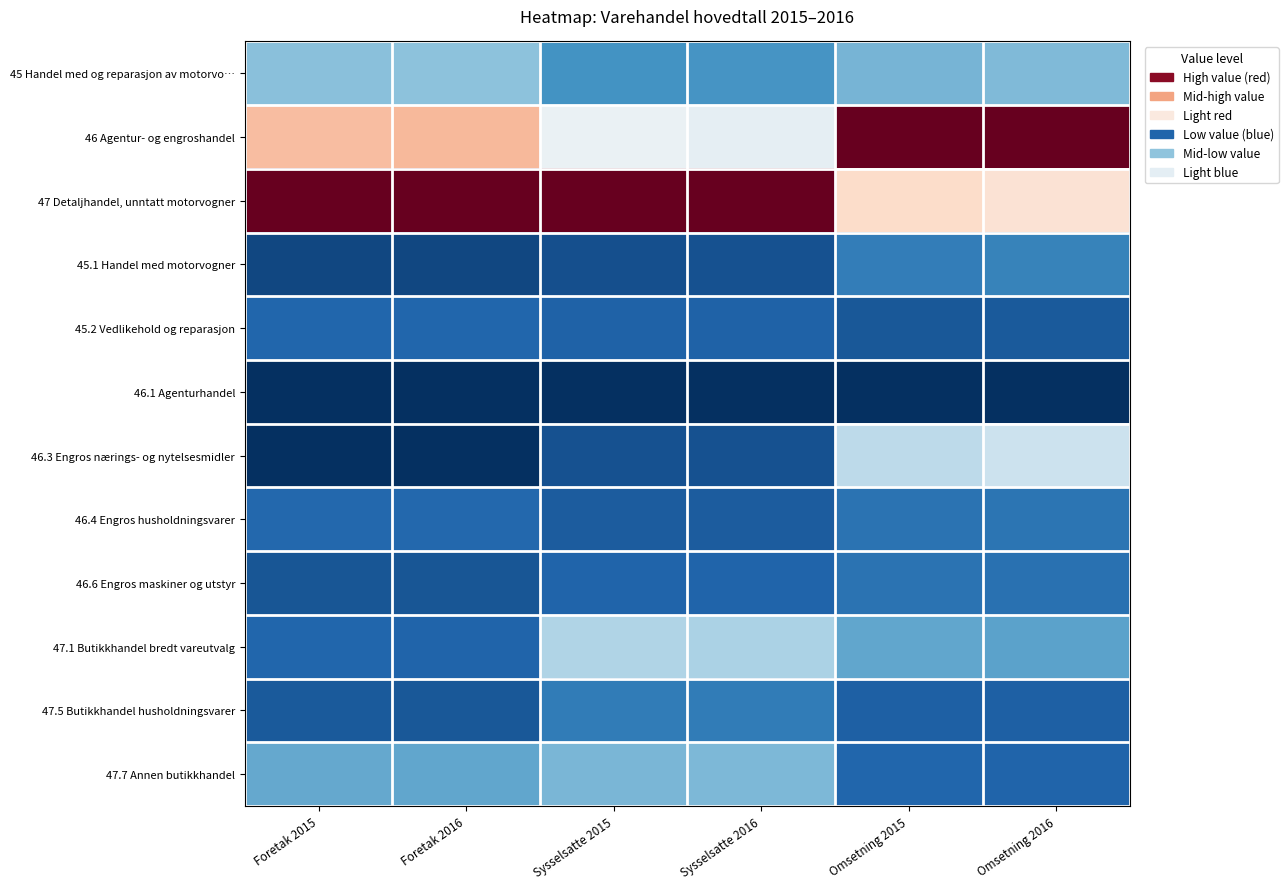

Which has a higher value, Foretak 2015 or Omsetning 2015?

Foretak 2015